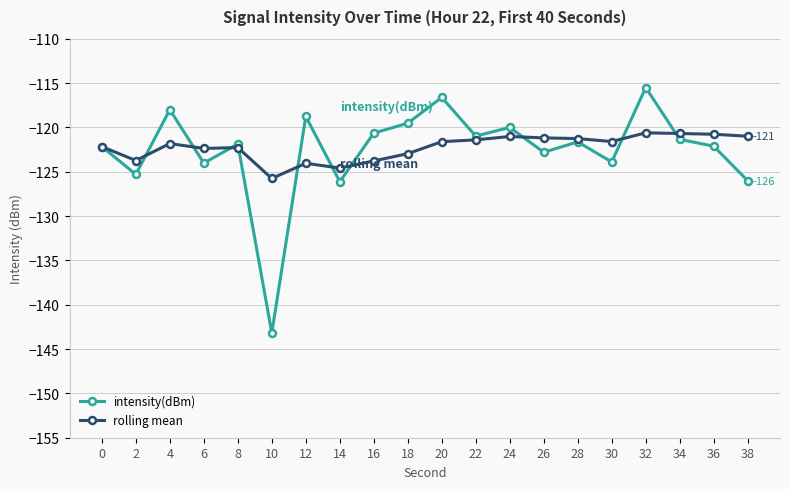

The rolling mean series shows -122.2 at 0. True or false?

True